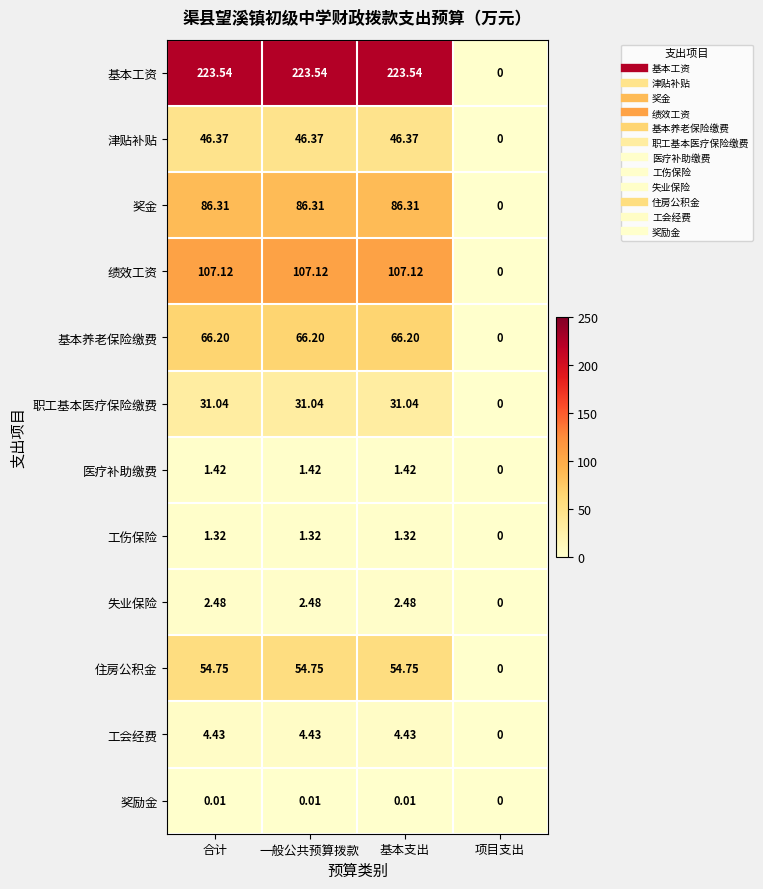

What is the maximum value shown in the chart?

223.5